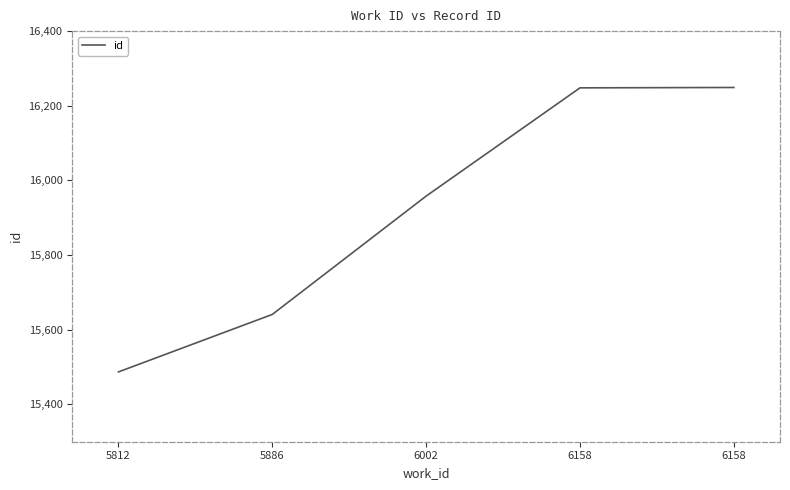

Between 6158 and 5812, which is larger?

6158